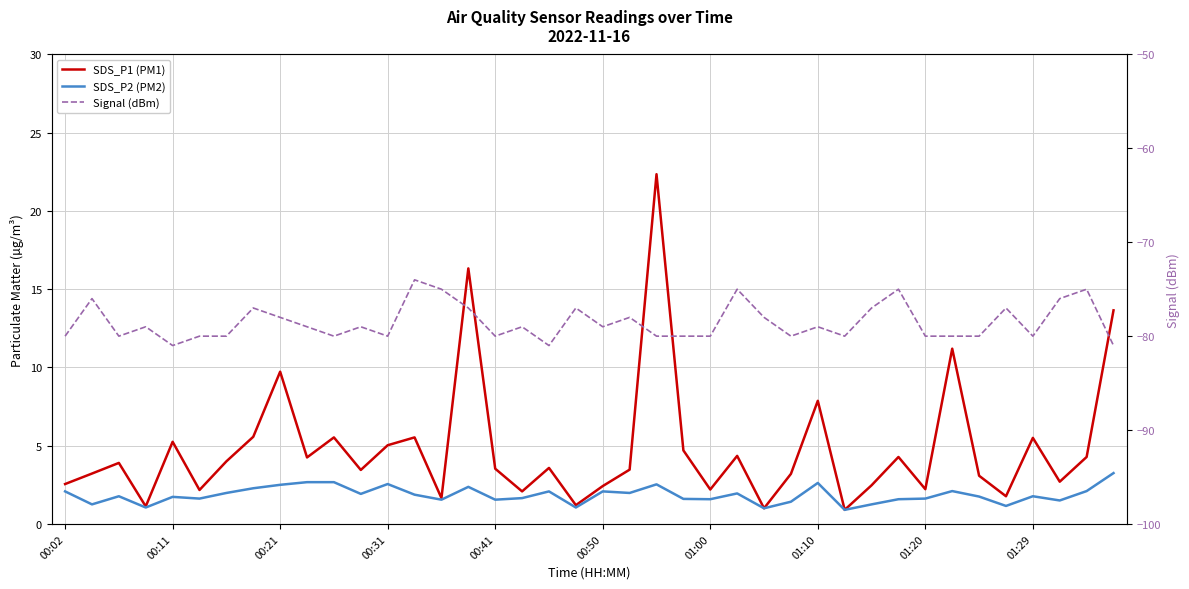

What is the lowest value of the Signal (dBm) series?

-81.0